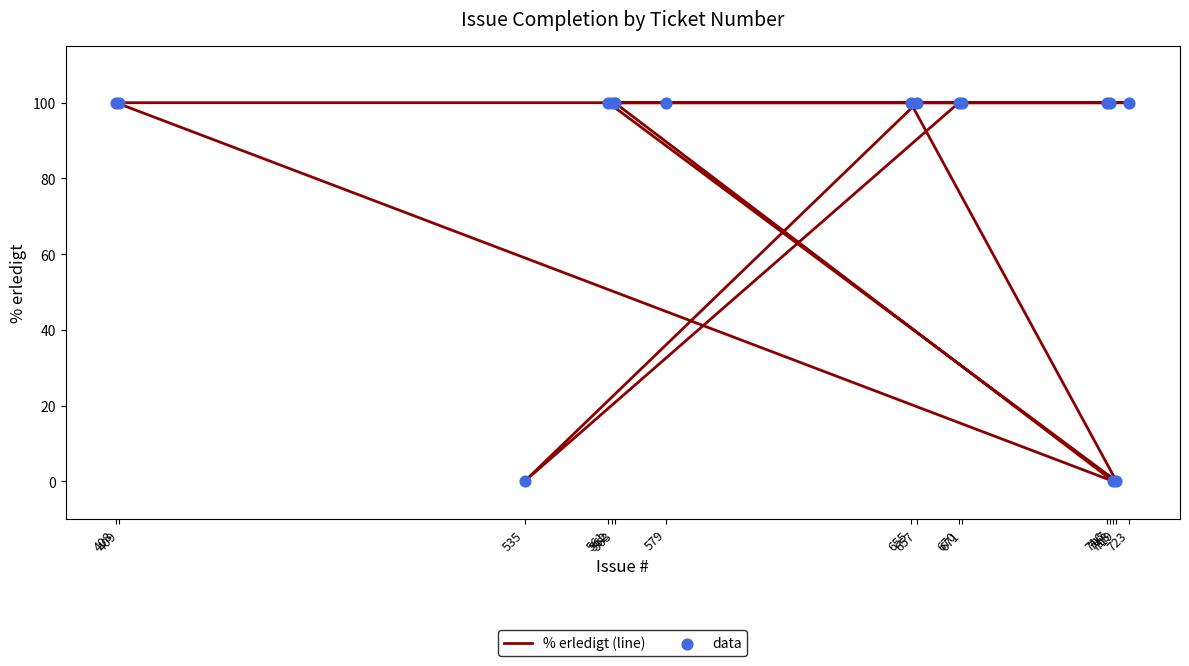

Which series has the largest total across all categories?

% erledigt (line)